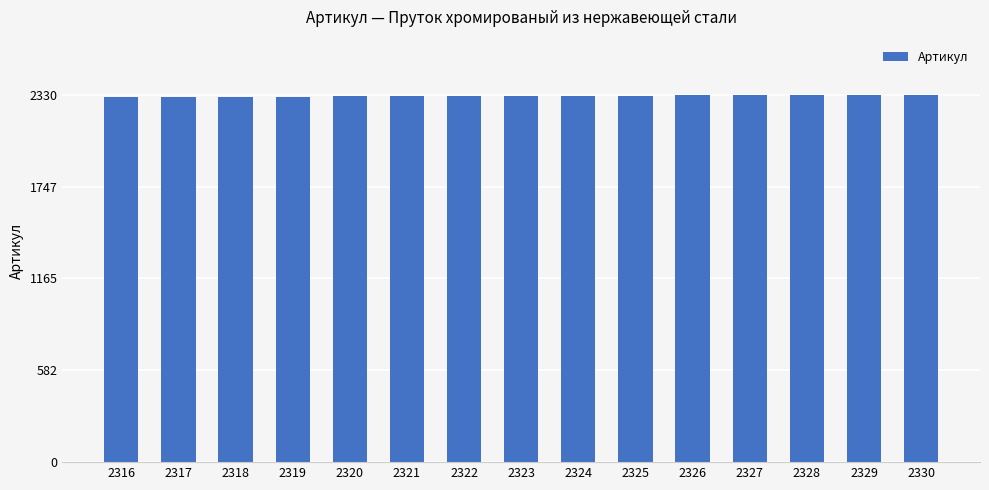

What is the change in value from 2319 to 2322?

+3